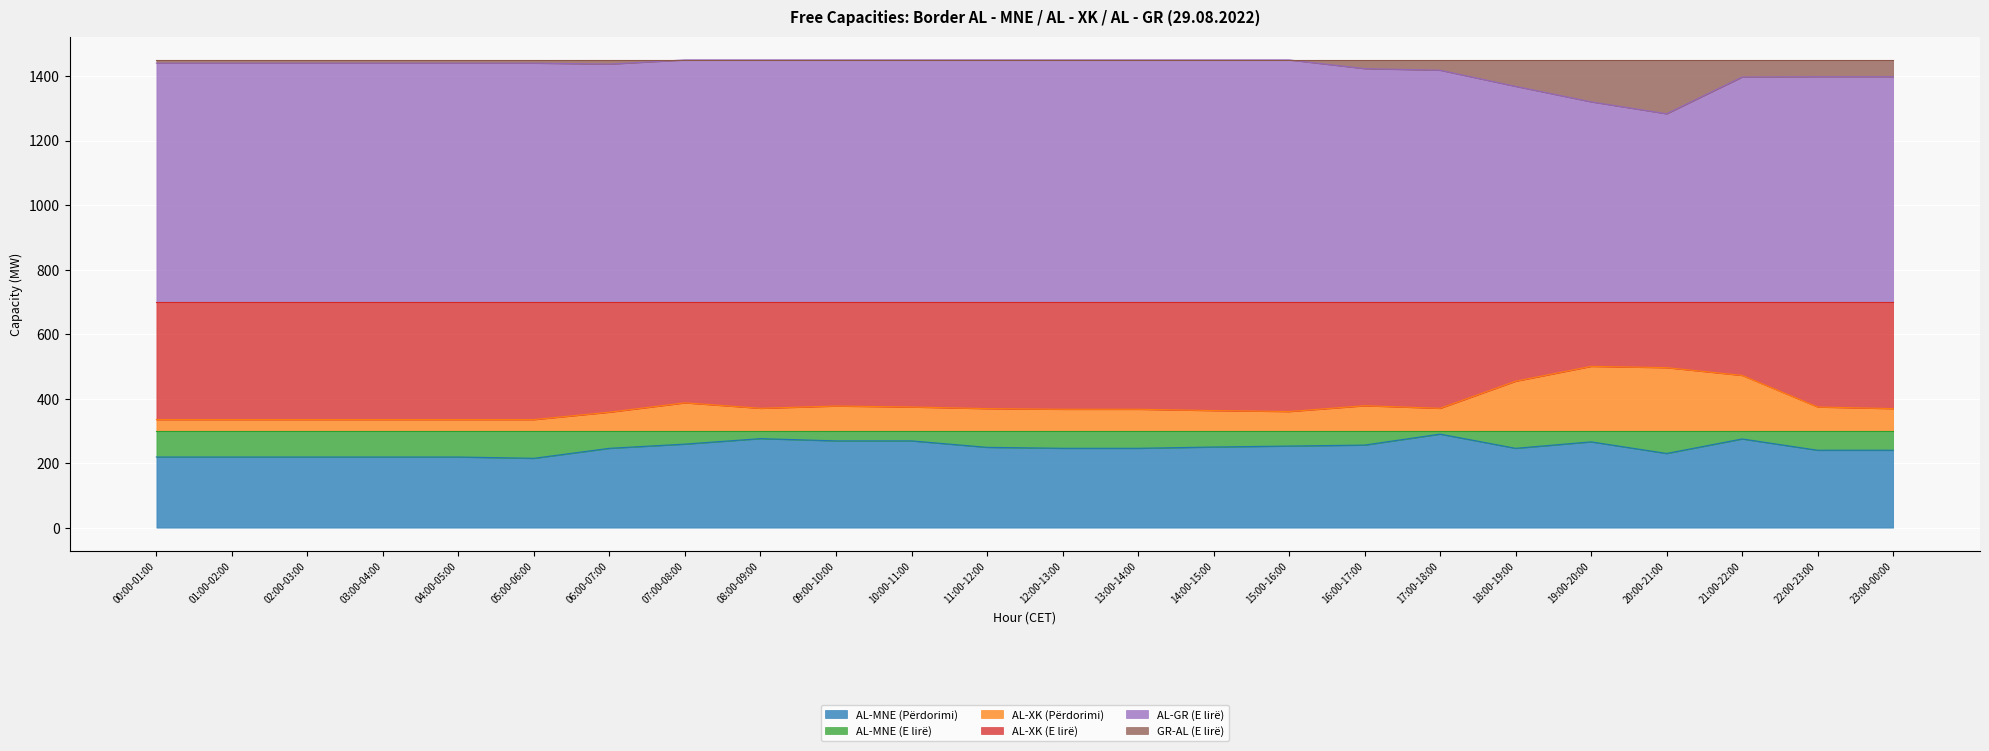

In AL-MNE (Përdorimi), how many points are higher than both neighbors (excluding endpoints)?

4